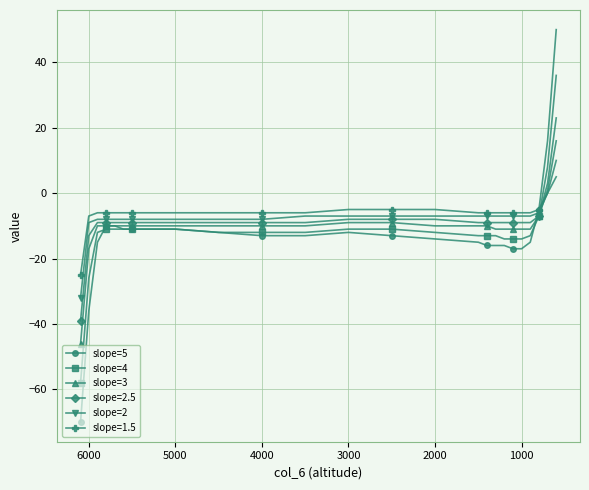

What is the difference between the maximum and minimum values in the slope=5 series?

120